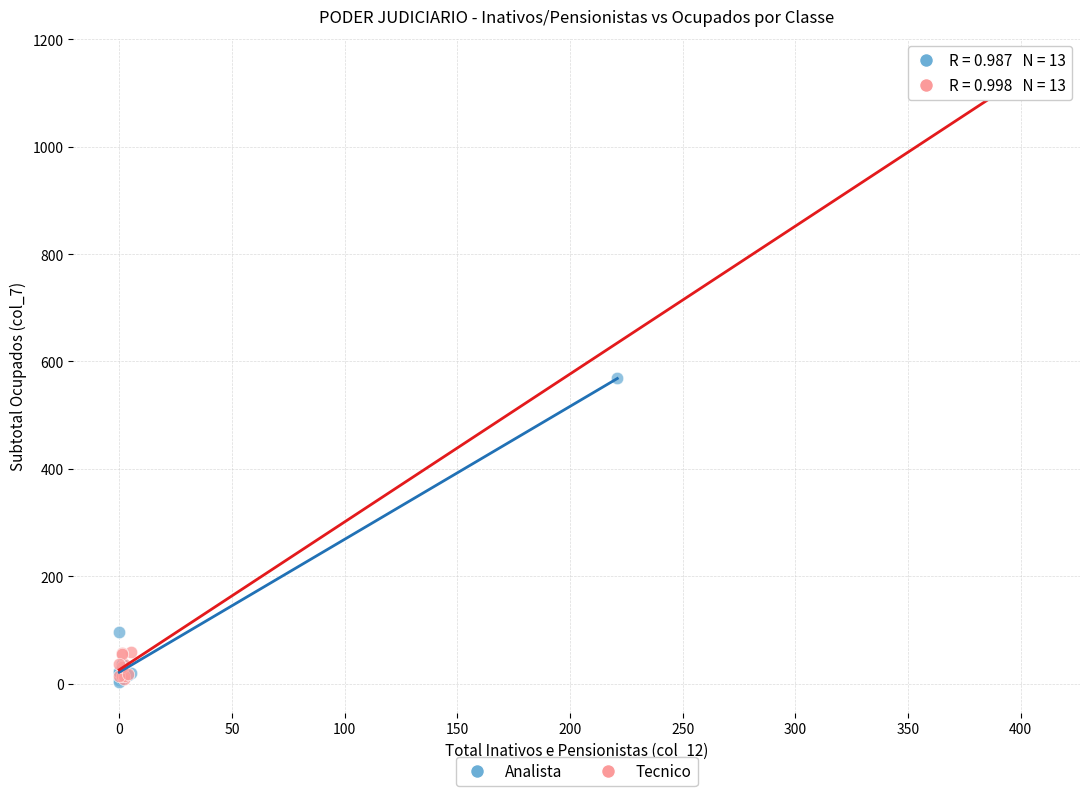

Which series has the widest spread of Y values?

Tecnico